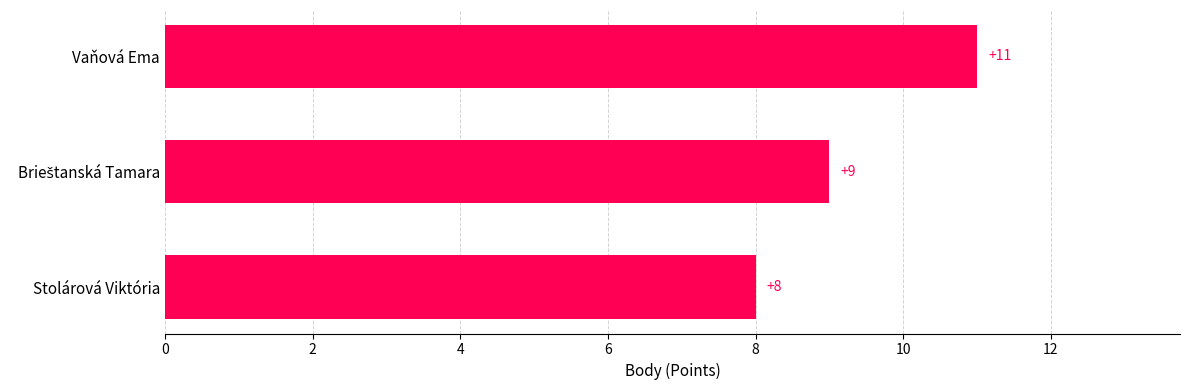

Which category has the lowest value across all series?

Stolárová Viktória